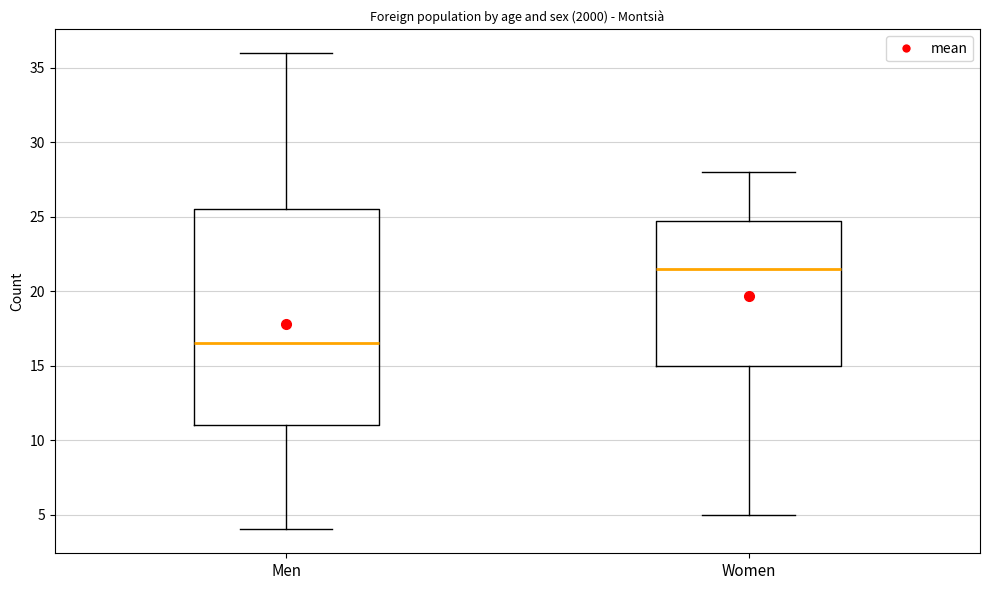

Which box has the highest median line?

Women